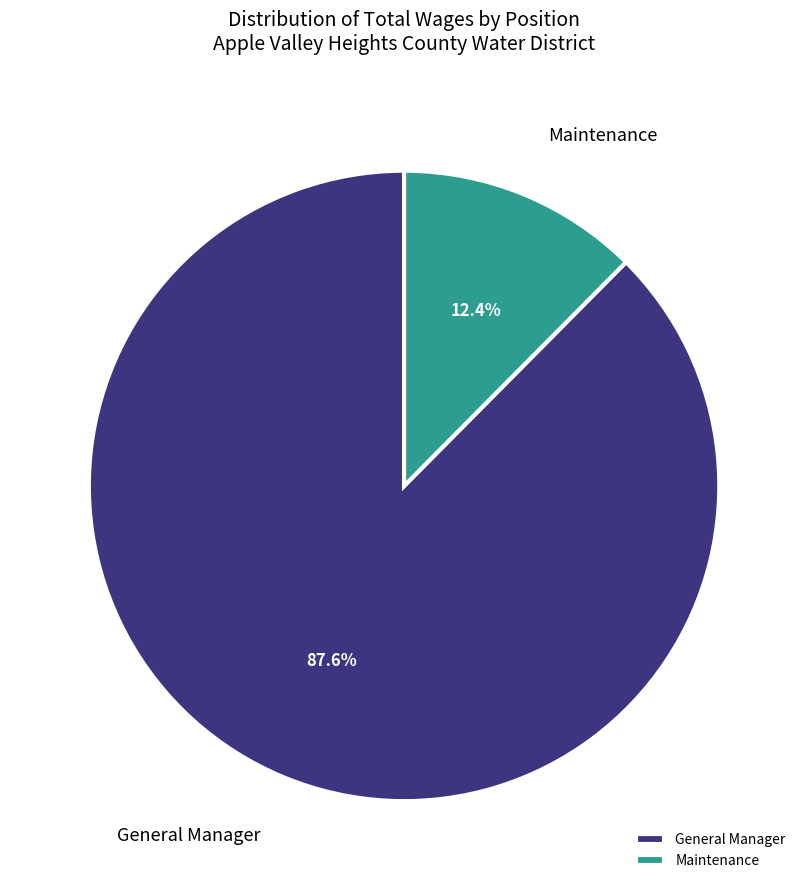

True or false: General Manager accounts for 88% of the total.

True